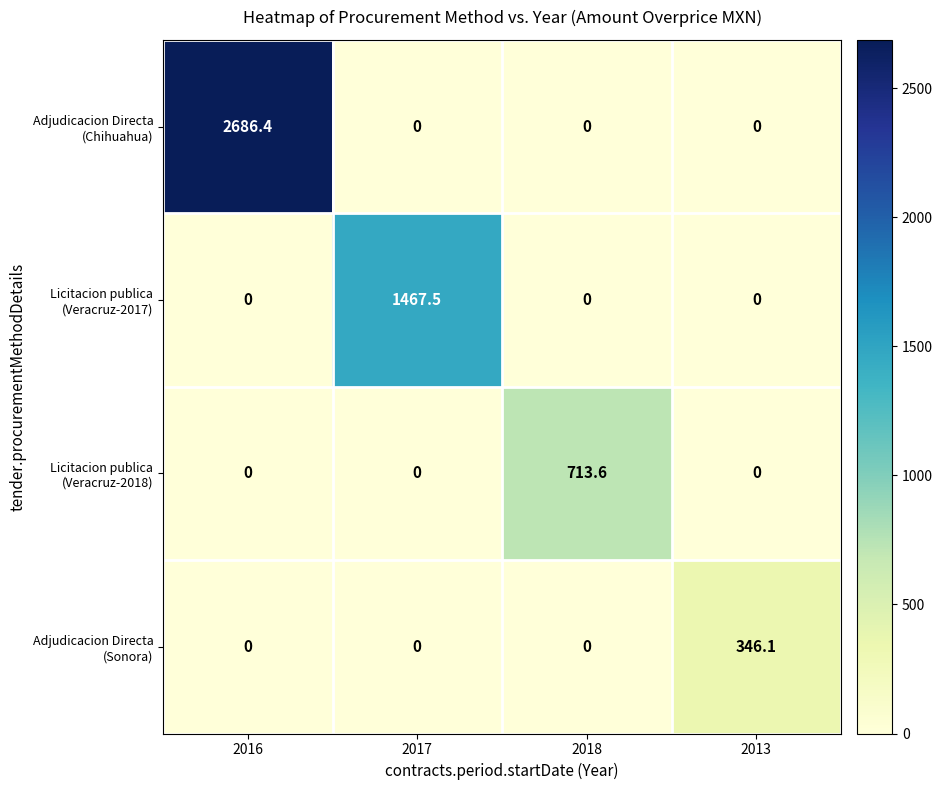

At how many categories does at least one series exceed 333?

4